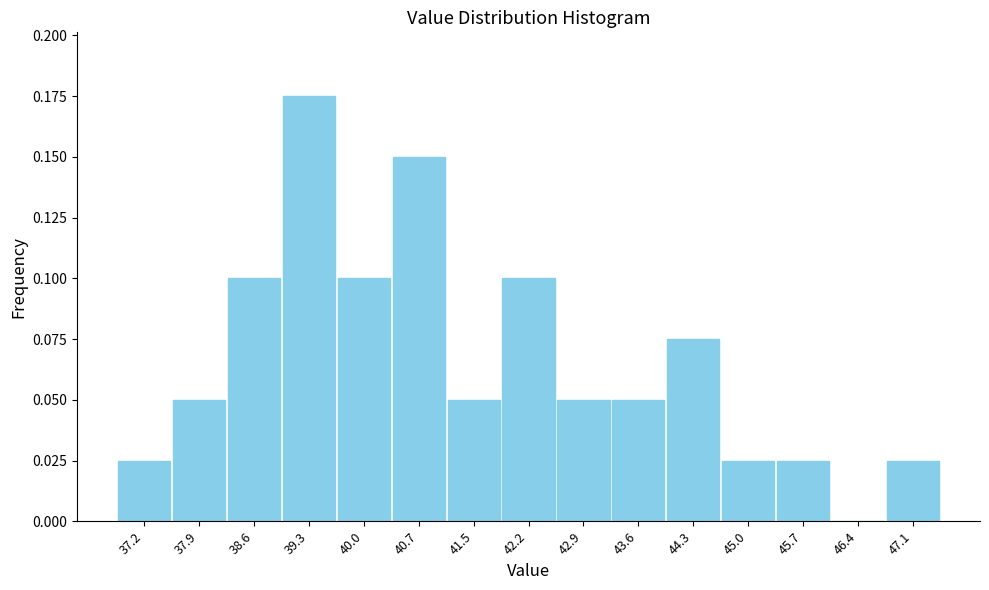

What is the height of the bar covering 40.4 to 41.1 on the x-axis? Neither the bar edges nor the heights are printed on the chart, so give them approximately, as read against the axes.

0.150